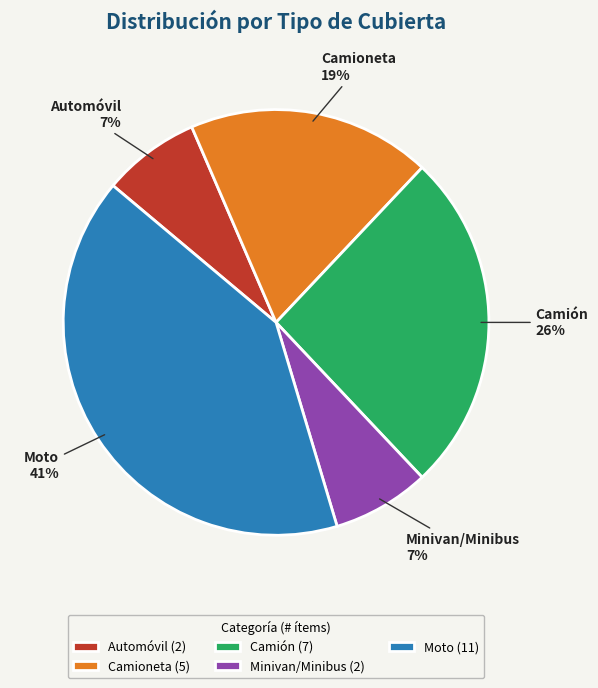

What is the ratio of the value at Camioneta to the value at Moto?

0.5